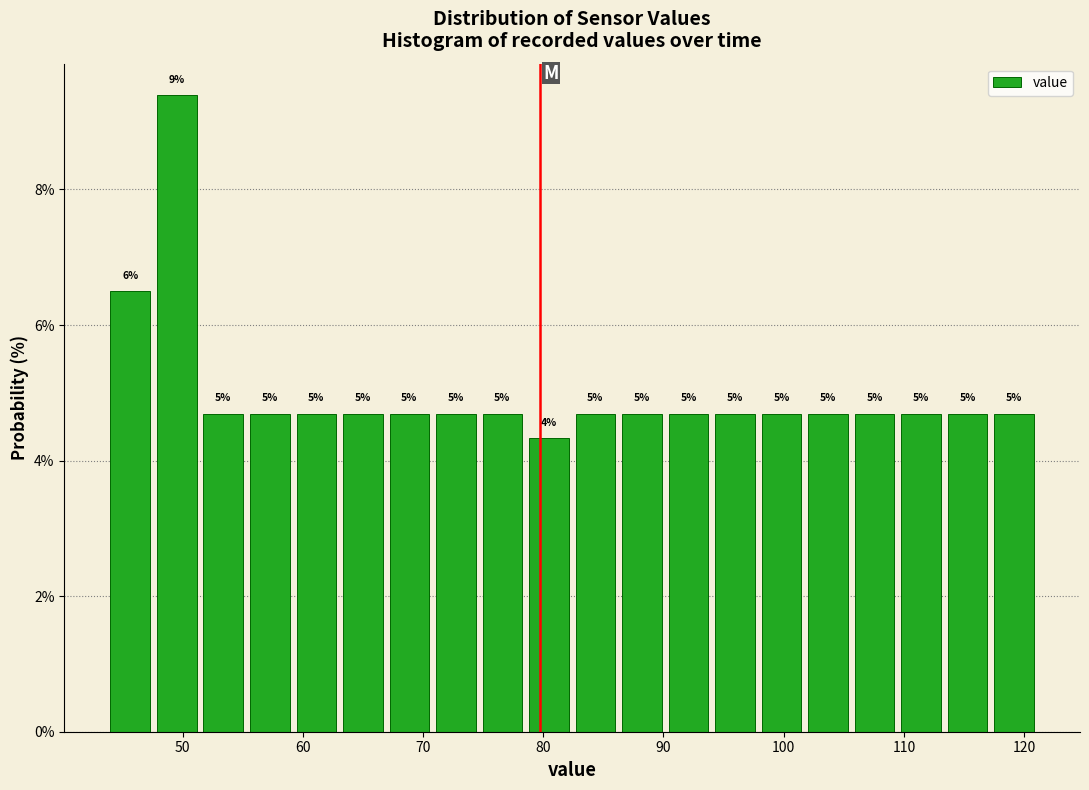

Around what value on the x-axis is the tallest bar? Give the approximate position of its centre, as read against the axis.

50